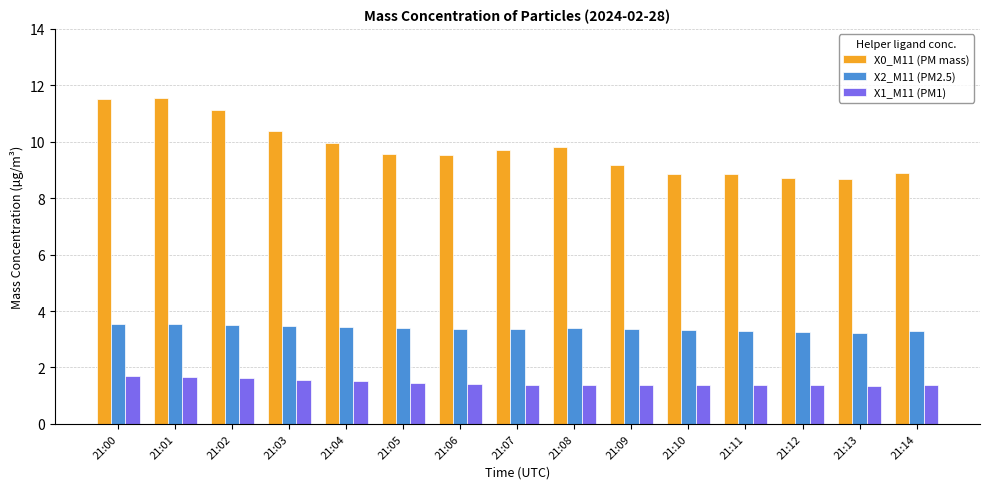

How many groups of bars are there?

15